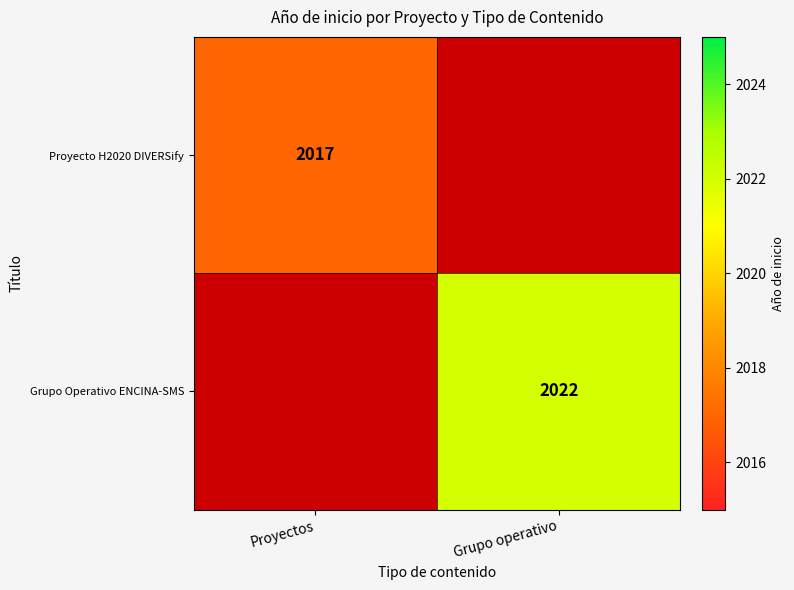

The value of Proyecto H2020 DIVERSify at Proyectos is 1069. True or false?

False